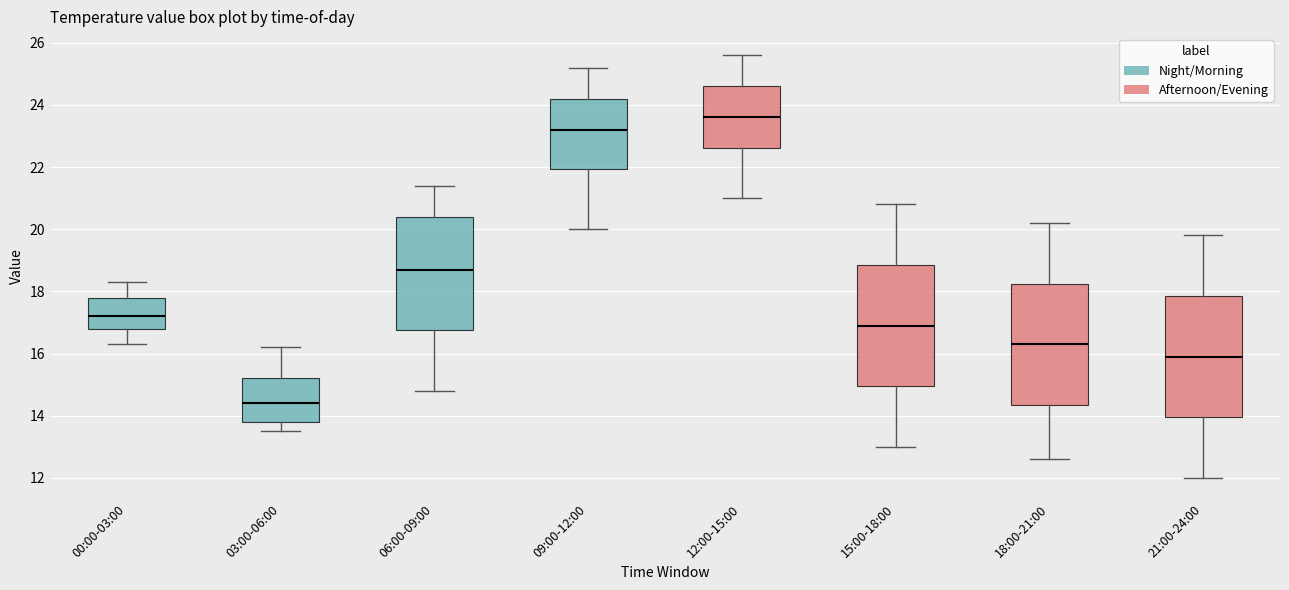

Where does the upper whisker of the box for 21:00-24:00 end on the y-axis? The values are not printed on the chart, so give them approximately, as read against the axis.

19.8